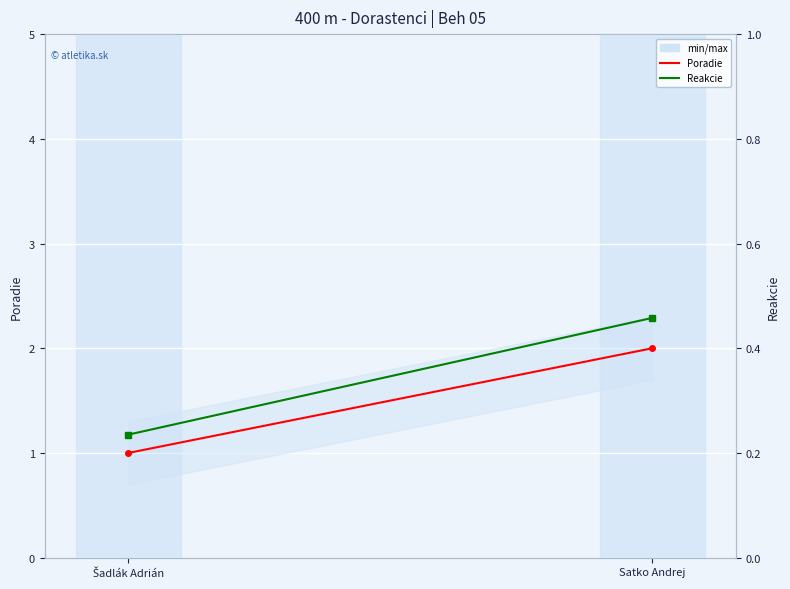

Between Satko Andrej and Šadlák Adrián, which is larger?

Satko Andrej